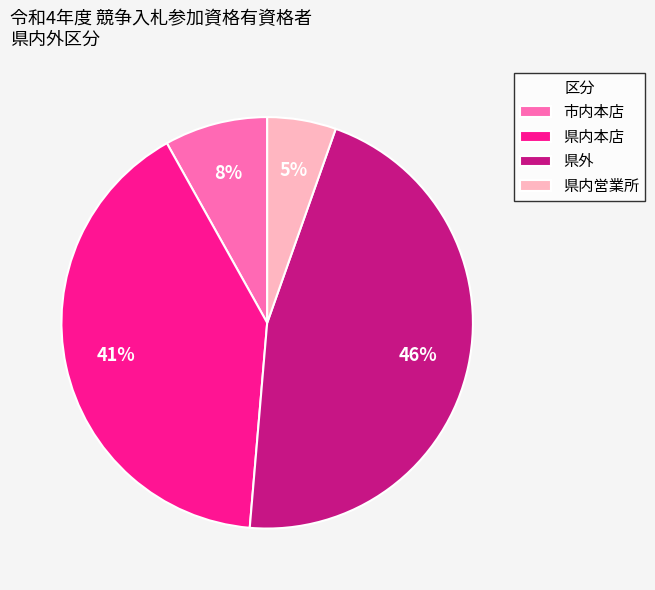

Which slice is the smallest?

県内営業所